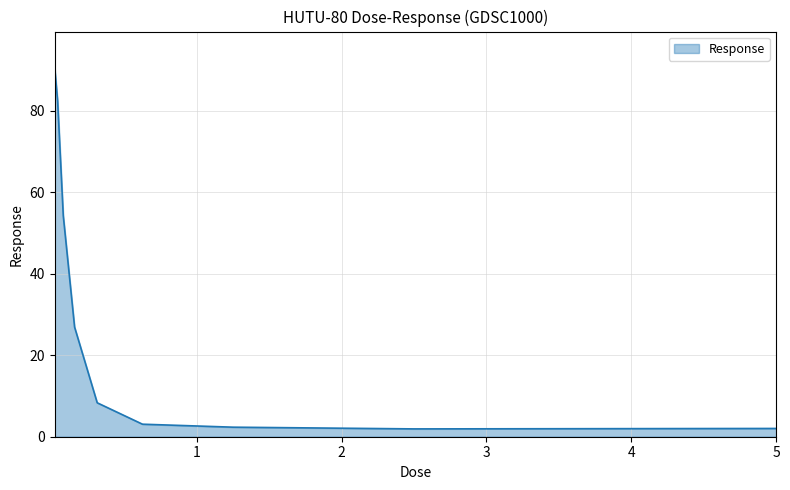

What is the sum of all values?

271.8